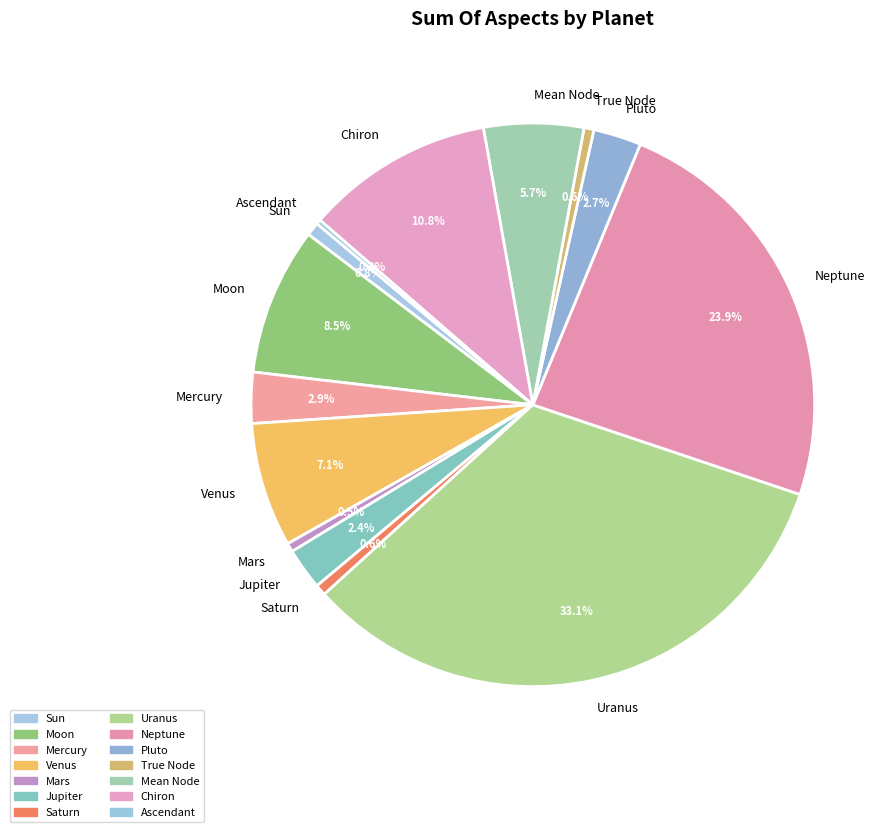

Does any single category account for the majority?

No